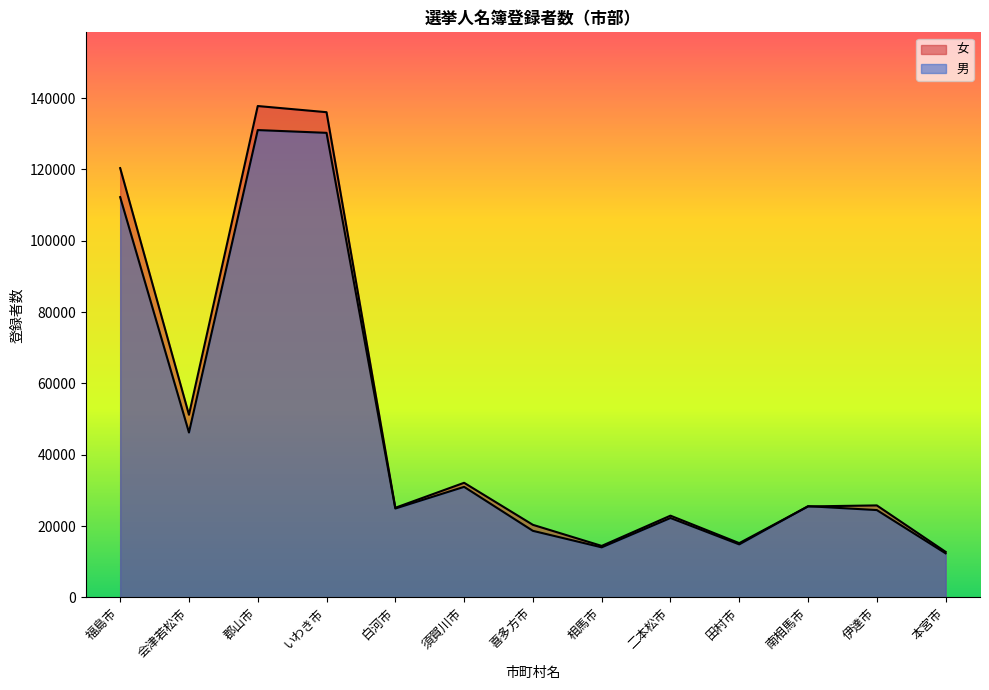

How many lines are shown in the chart?

2